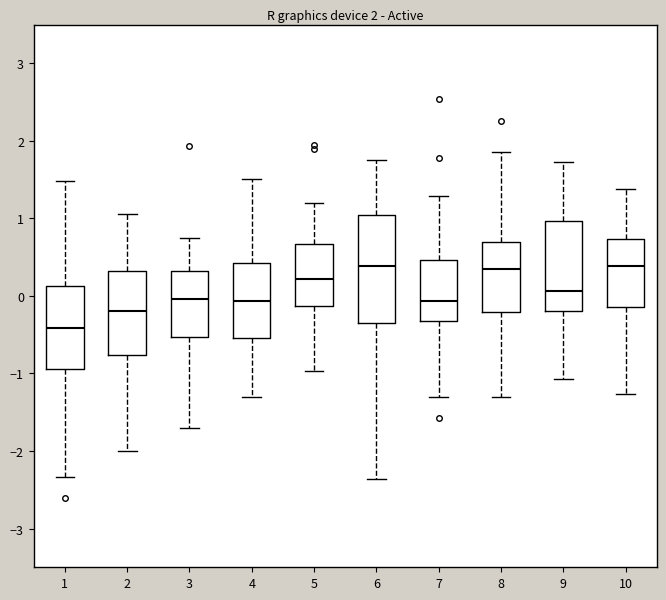

Comparing the boxes themselves (not the whiskers), which one is the tallest?

6